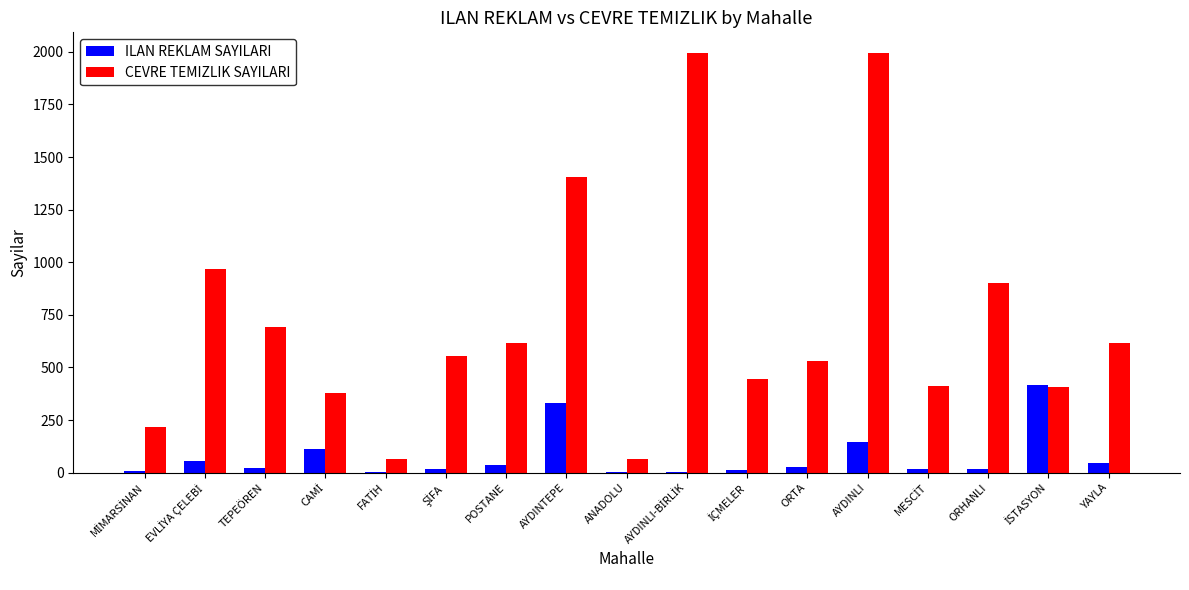

What is the maximum value shown in the chart?

1993